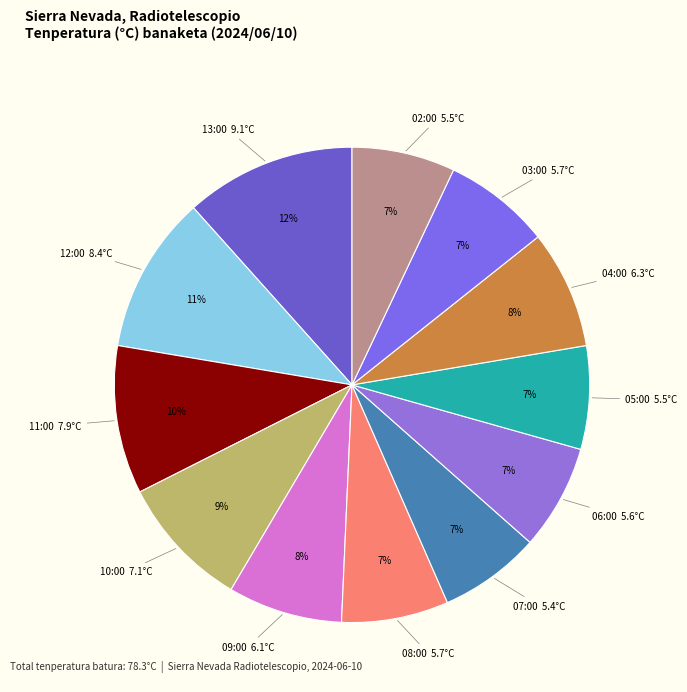

How many segments does this pie chart have?

12